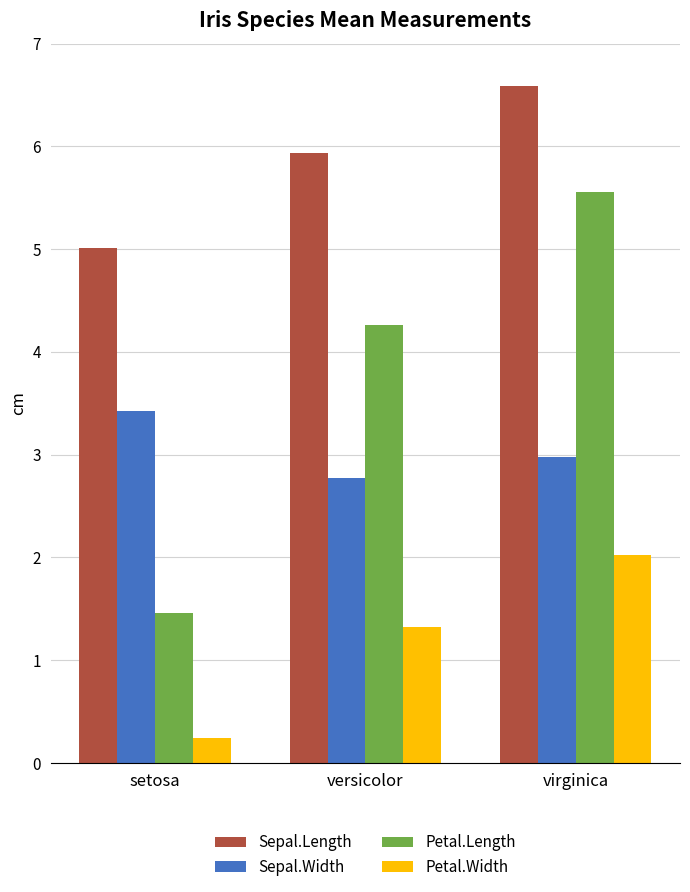

What is the difference between the maximum and minimum values in the Sepal.Width series?

0.7